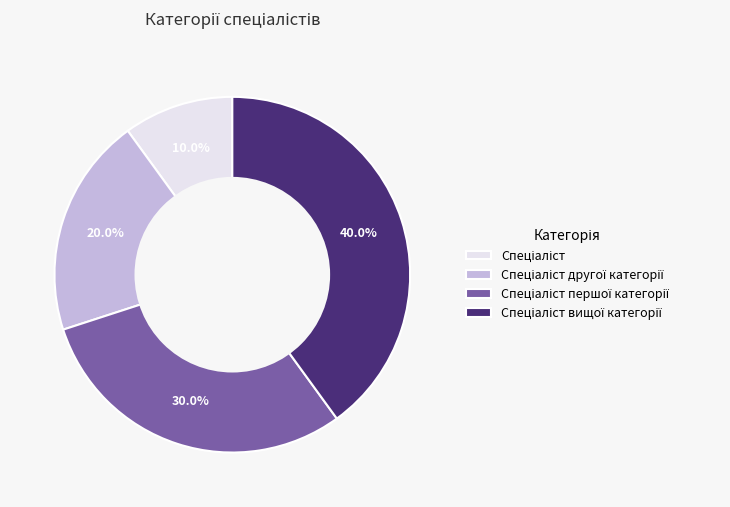

Does any single category account for the majority?

No